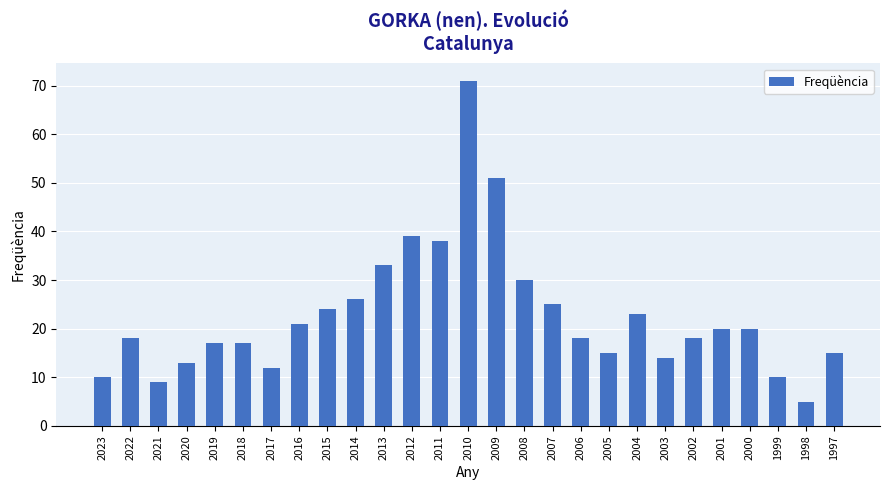

What is the difference between the second highest and minimum values?

46